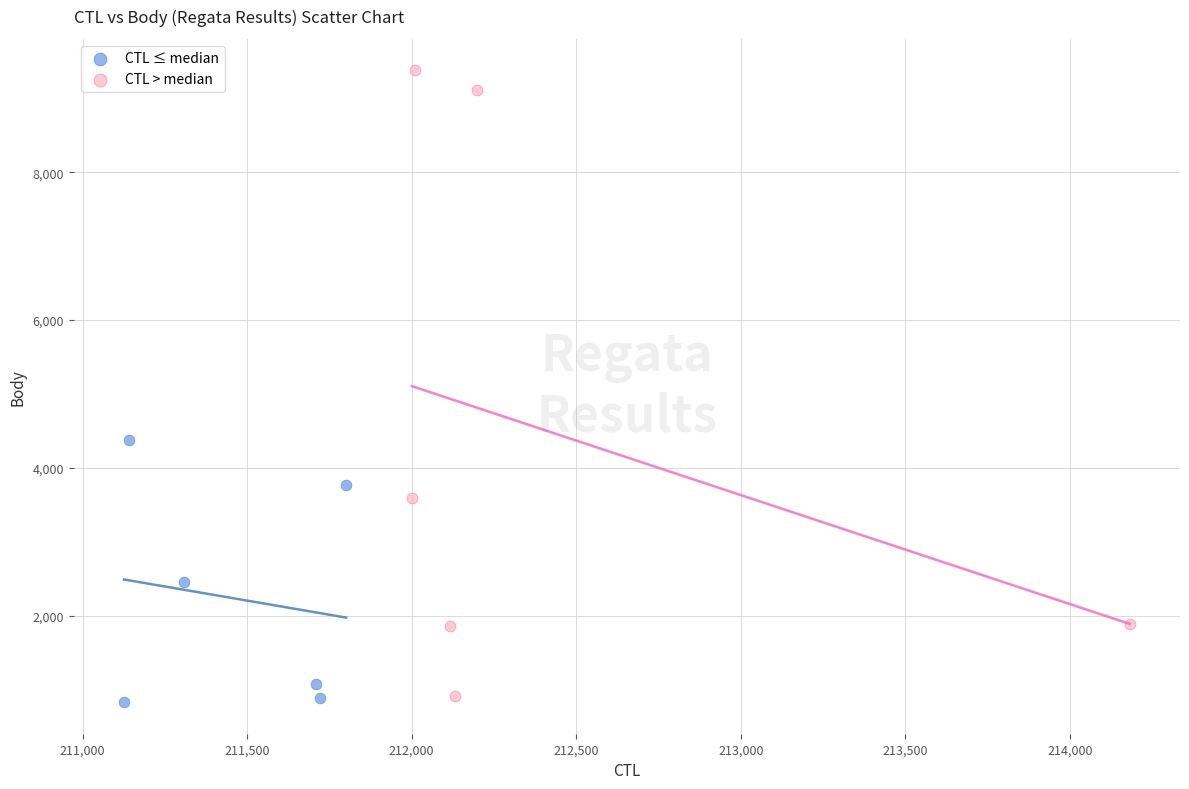

Which series has the largest Y range (max minus min)?

CTL > median